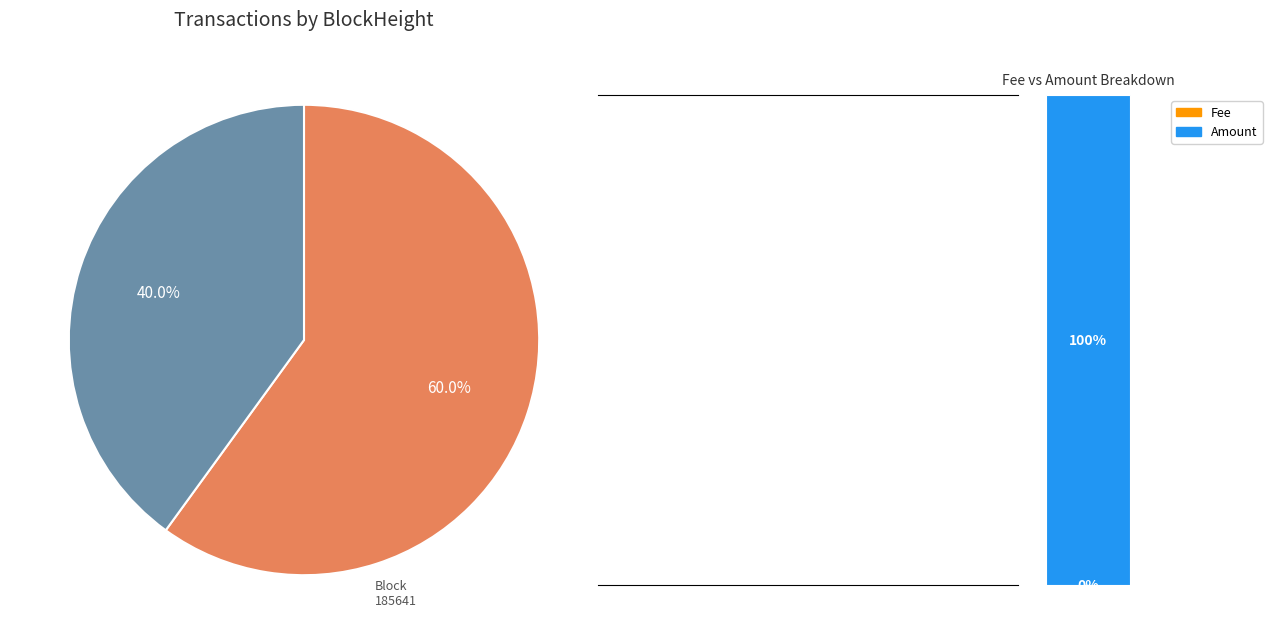

Which has a higher value, 185641 or 185532?

185641